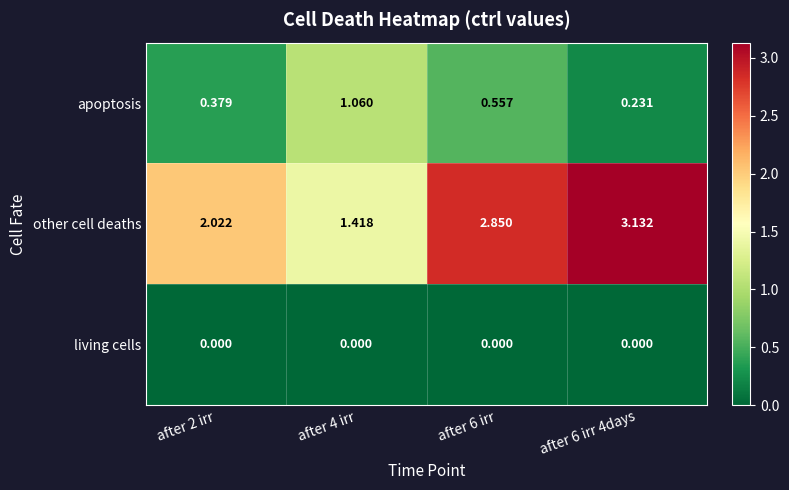

Rank the series by their average value, from highest to lowest.

other cell deaths, apoptosis, living cells